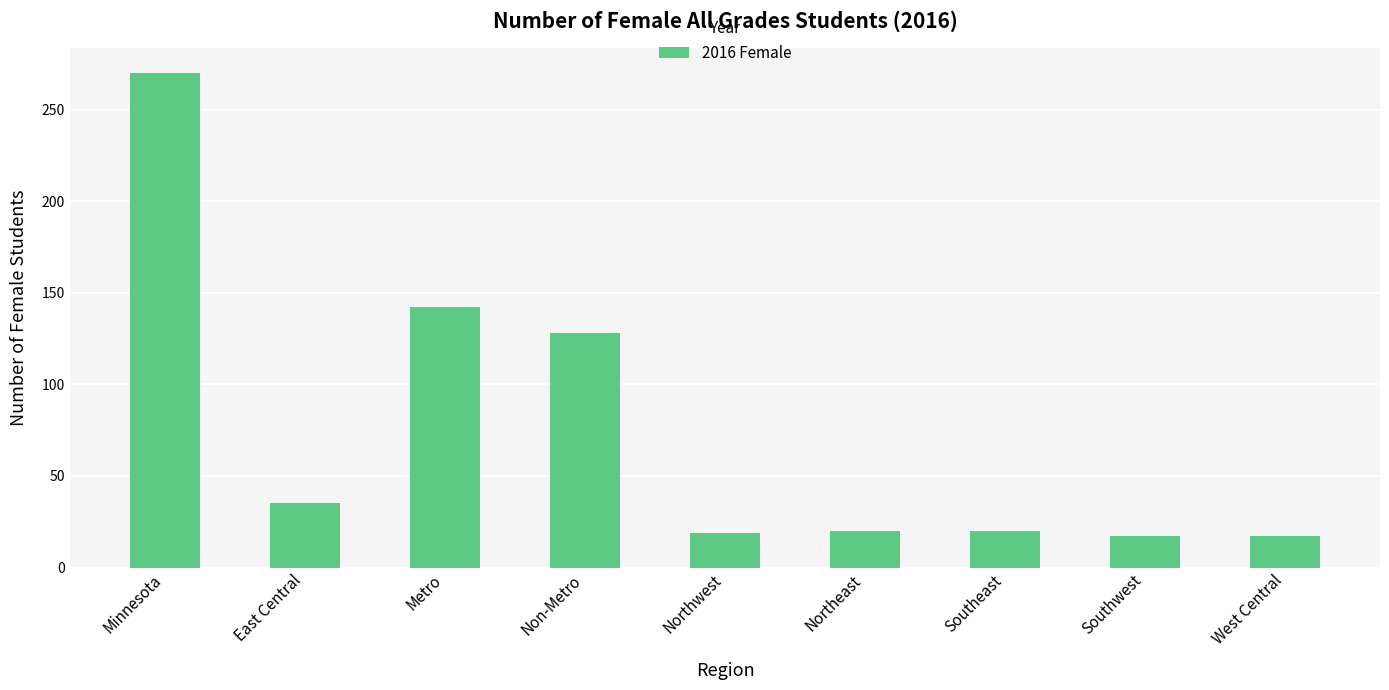

What is the smallest value displayed?

17